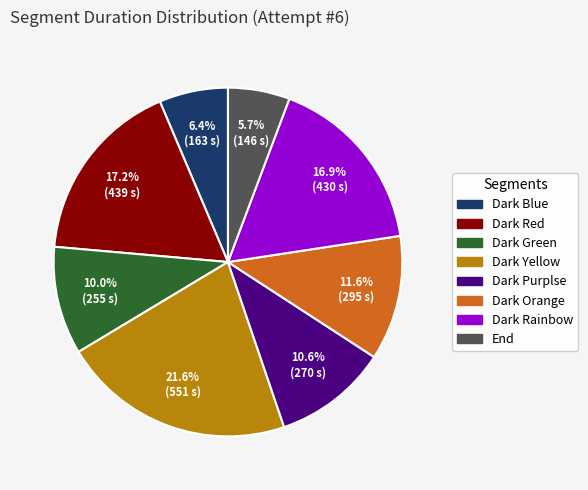

To the nearest percent, what is the difference between the largest and smallest slice percentages?

16%